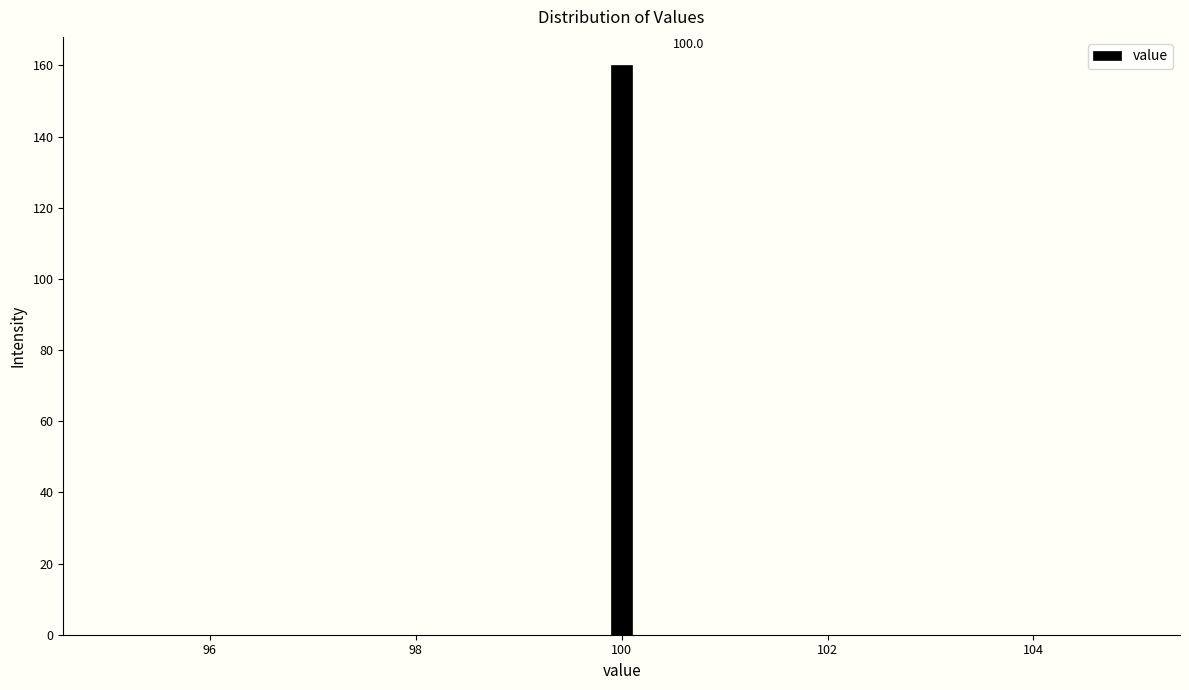

Around what value on the x-axis is the tallest bar? Give the approximate position of its centre, as read against the axis.

100.0